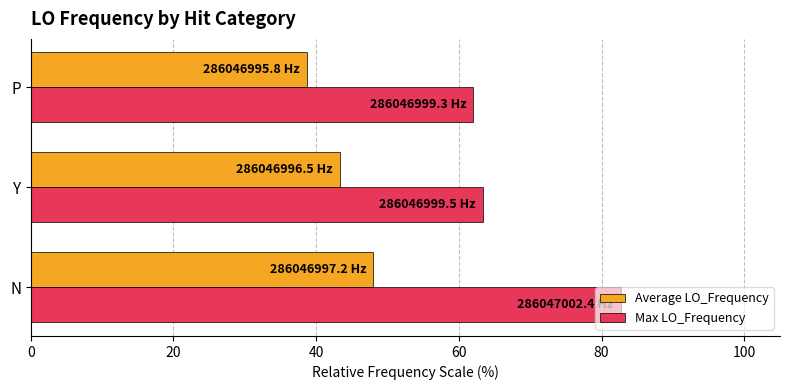

What is the difference between the maximum and minimum values in the Max LO_Frequency series?

20.7